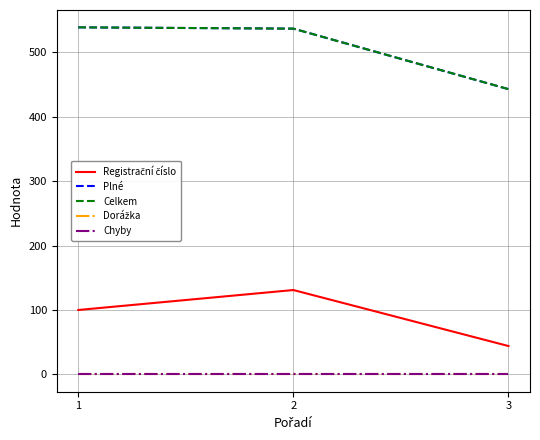

Where does the Celkem series first go above 537?

1